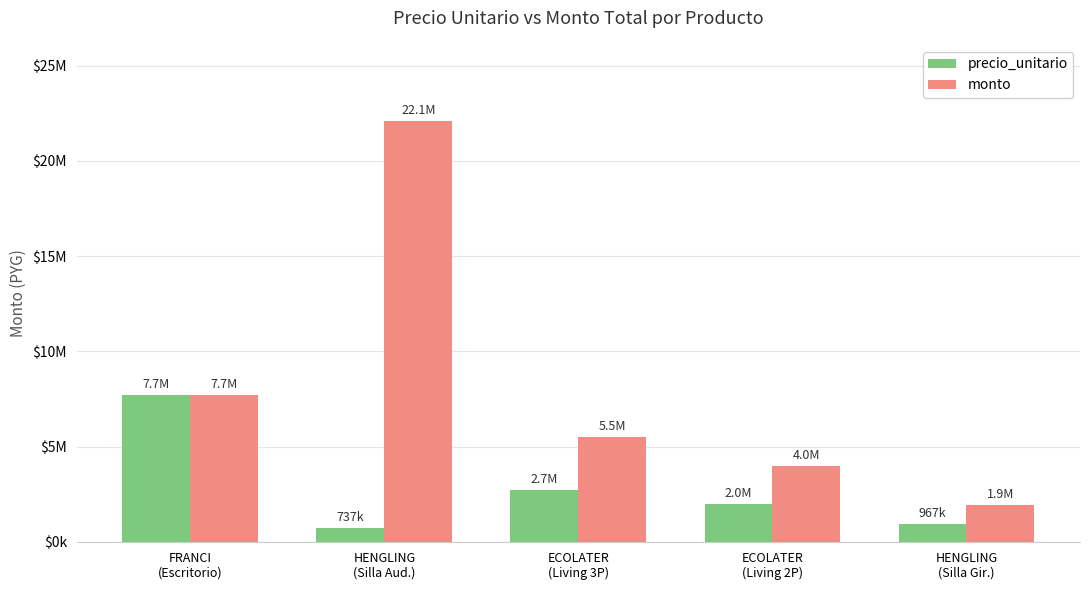

Reading left to right, what are all the values shown in this chart?

precio_unitario: 7717000	737000	2747000	1995000	967000
monto: 7717000	22110000	5494000	3990000	1934000